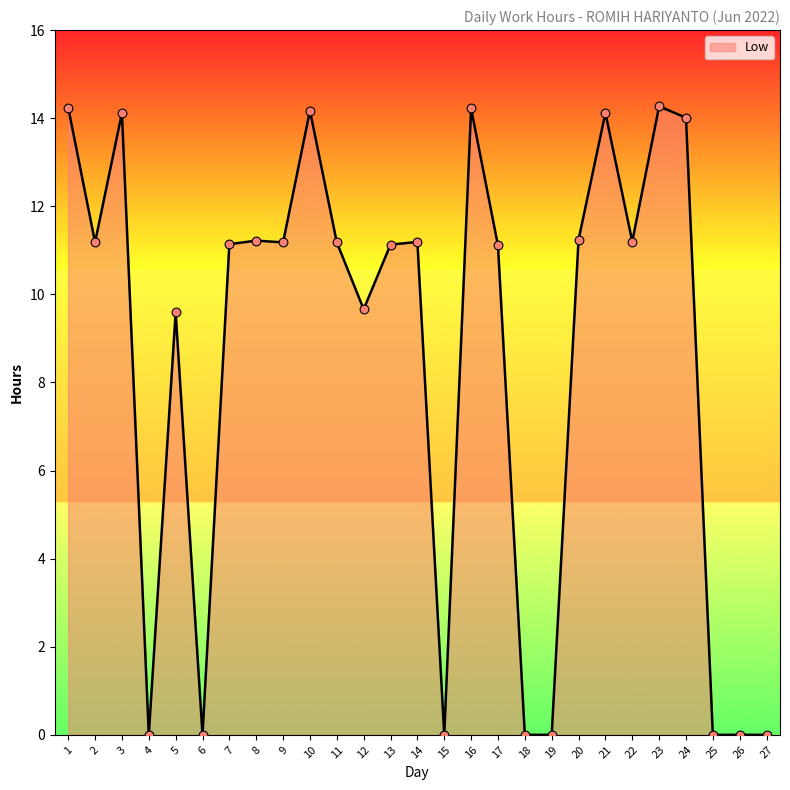

What is the change in value from 6 to 10?

+14.2